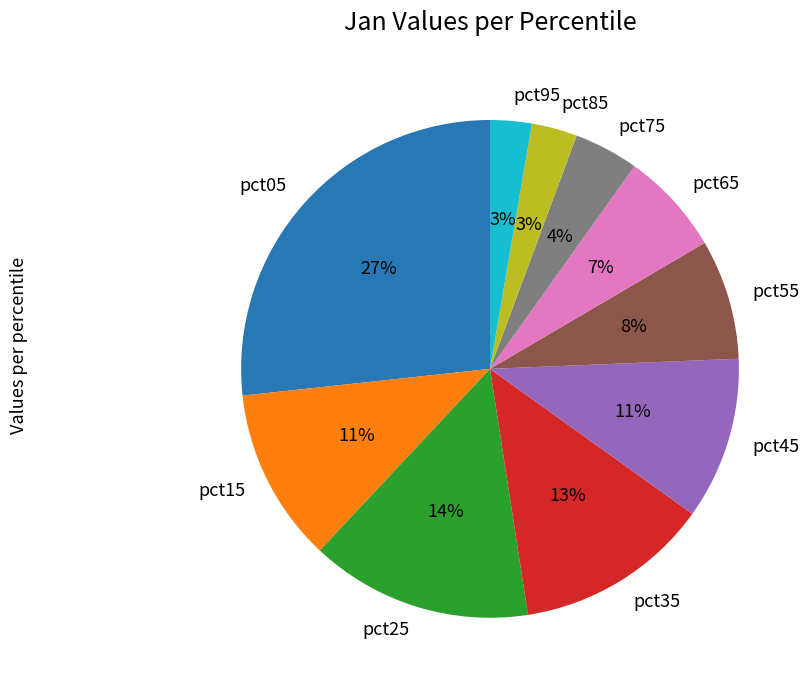

The pct75 slice represents 4% of the pie. True or false?

True